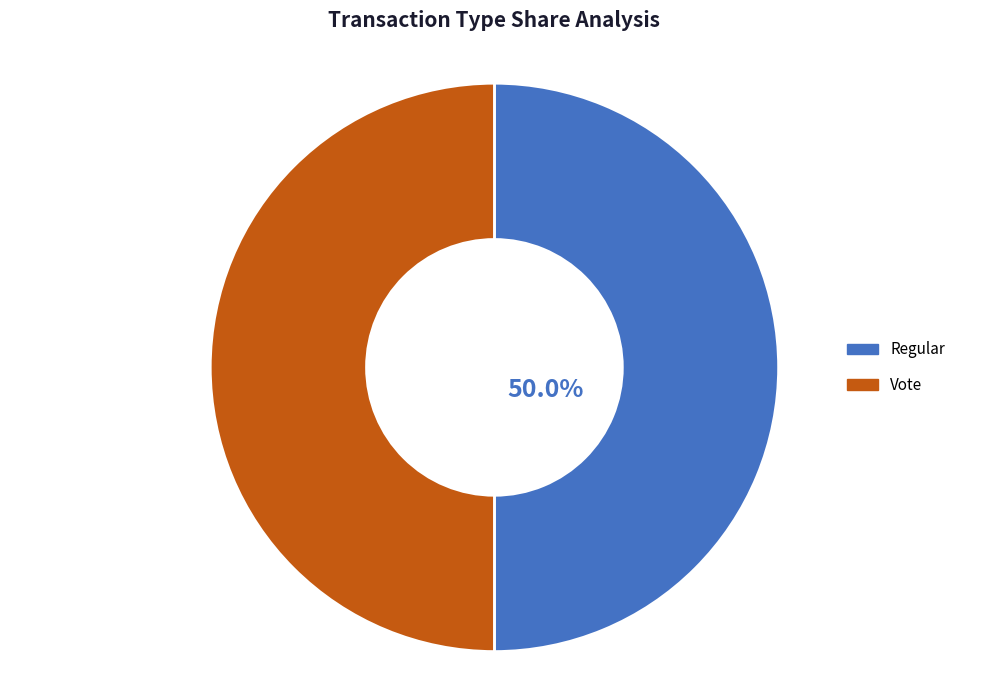

Do Vote and Regular together represent more than half of the pie?

Yes